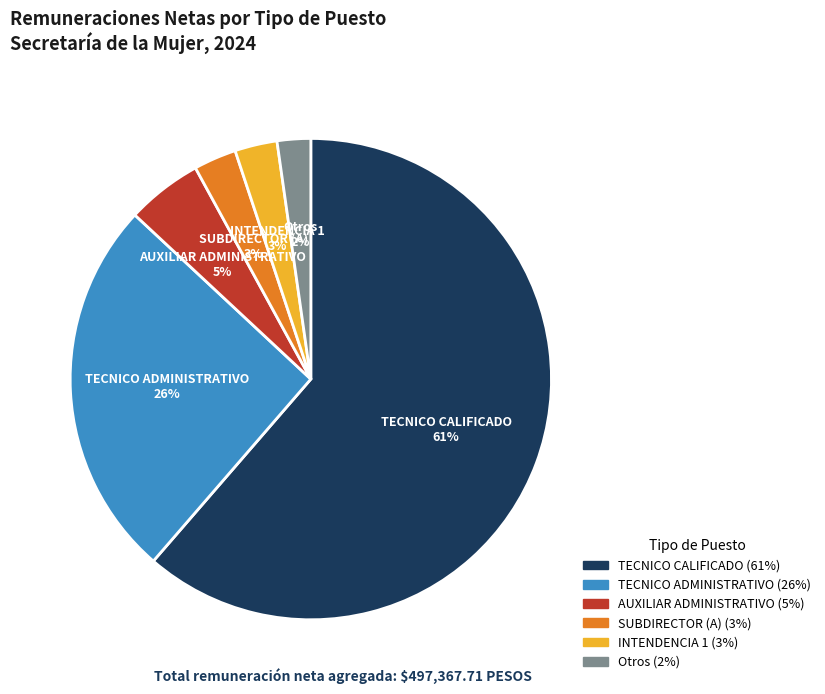

Is there any slice that represents more than half of the pie?

Yes